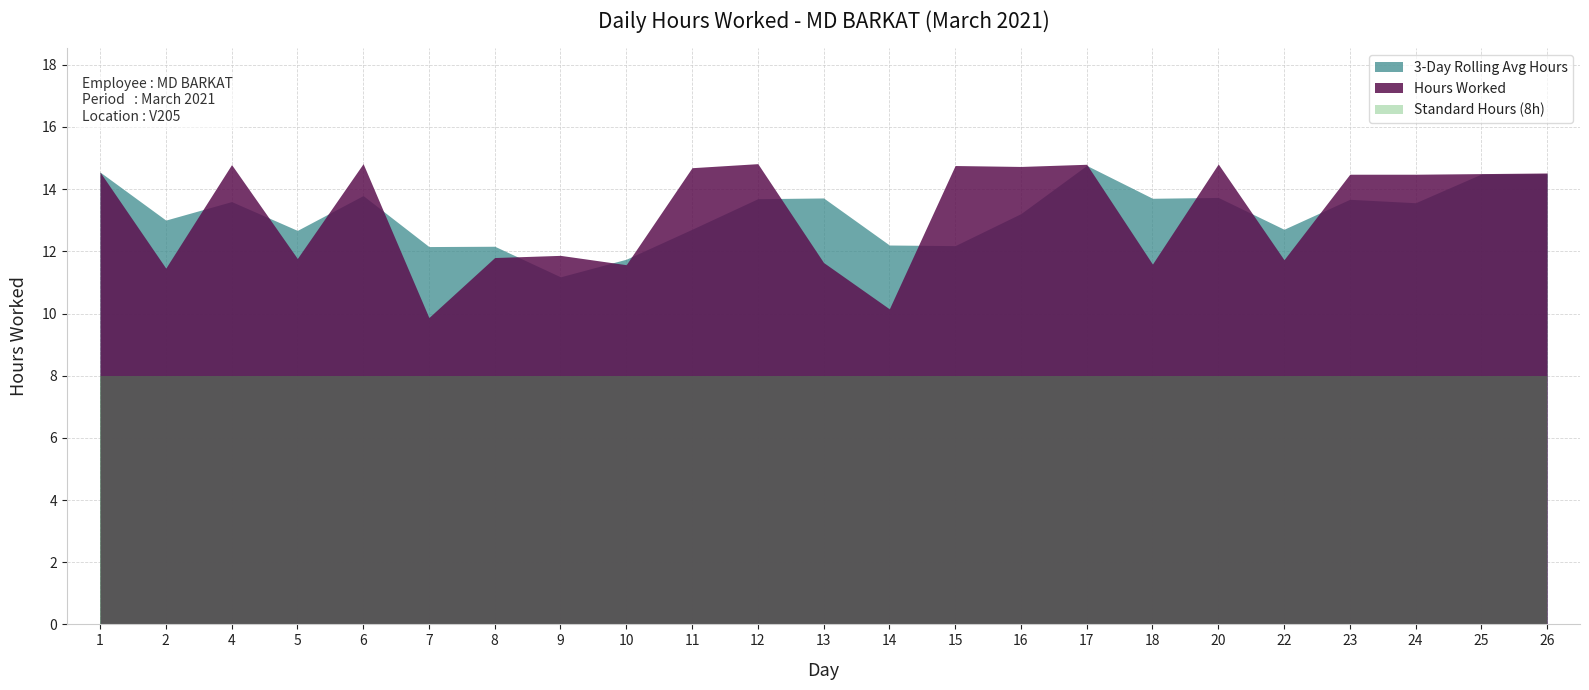

Where is the data nearest to the value 12?

9